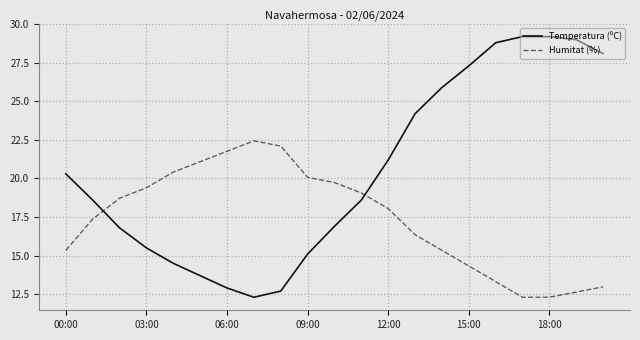

Which series ends up on top after the final intersection of Humitat (%) and Temperatura (ºC)?

Temperatura (ºC)